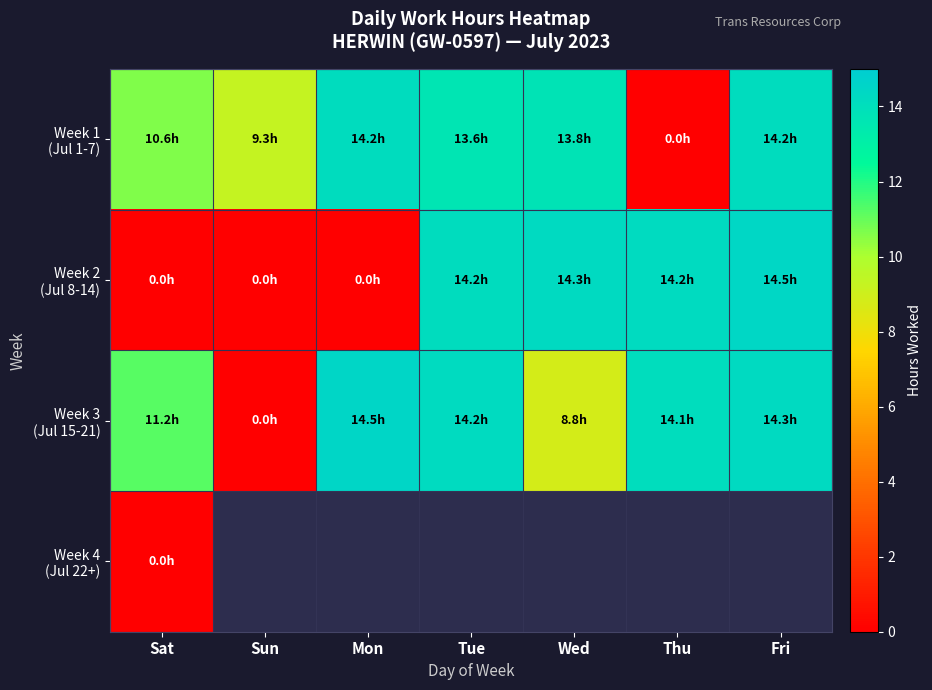

Read the Week 3 (Jul 15-21) value at Tue.

14.2